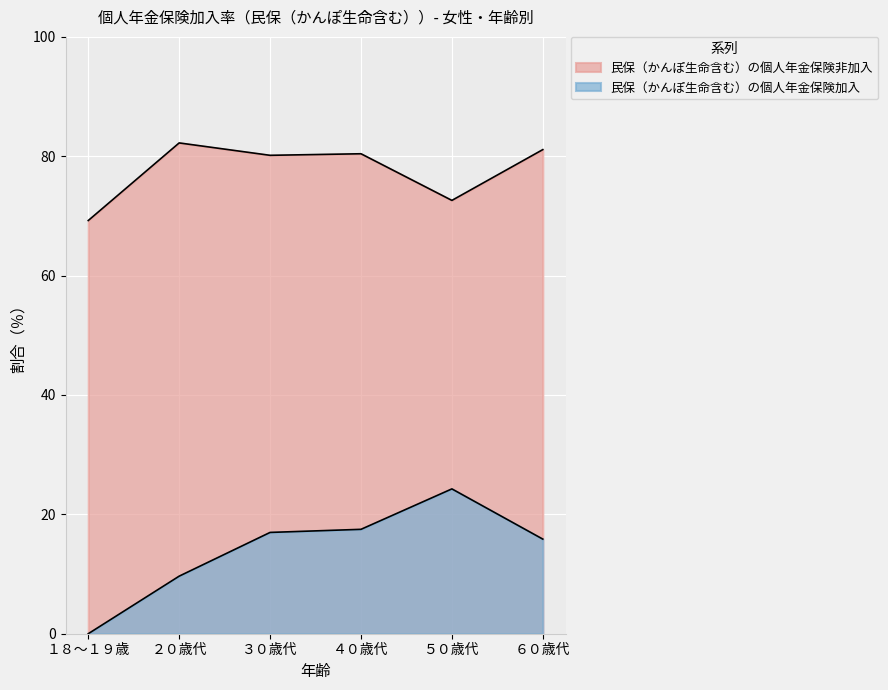

What position from the right is １８～１９歳?

6